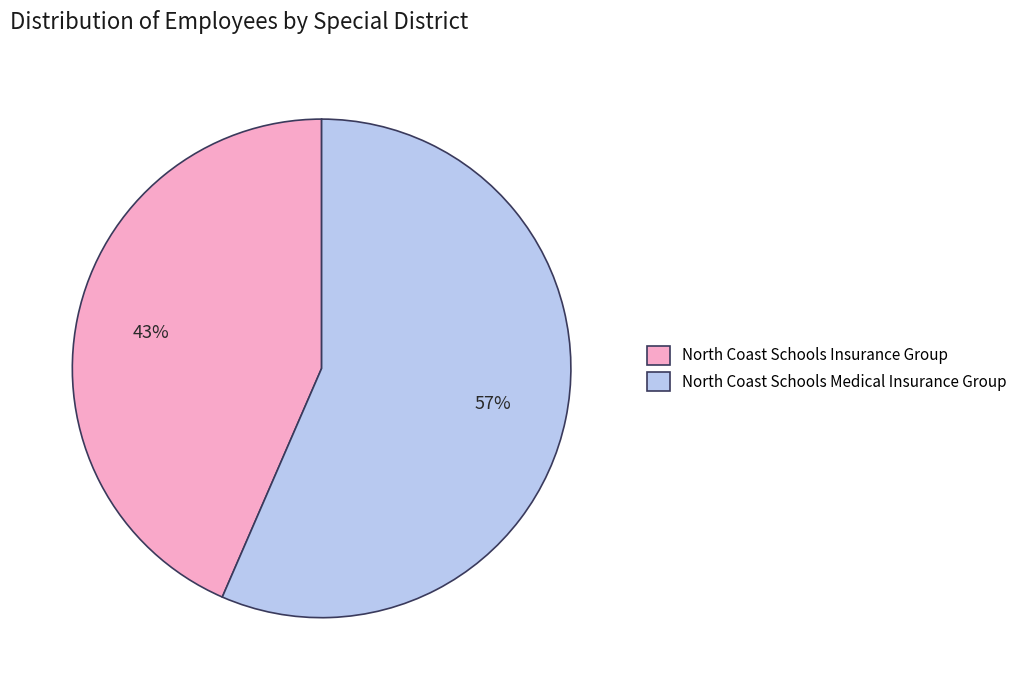

To the nearest percent, what percentage of the pie is North Coast Schools Insurance Group?

43%